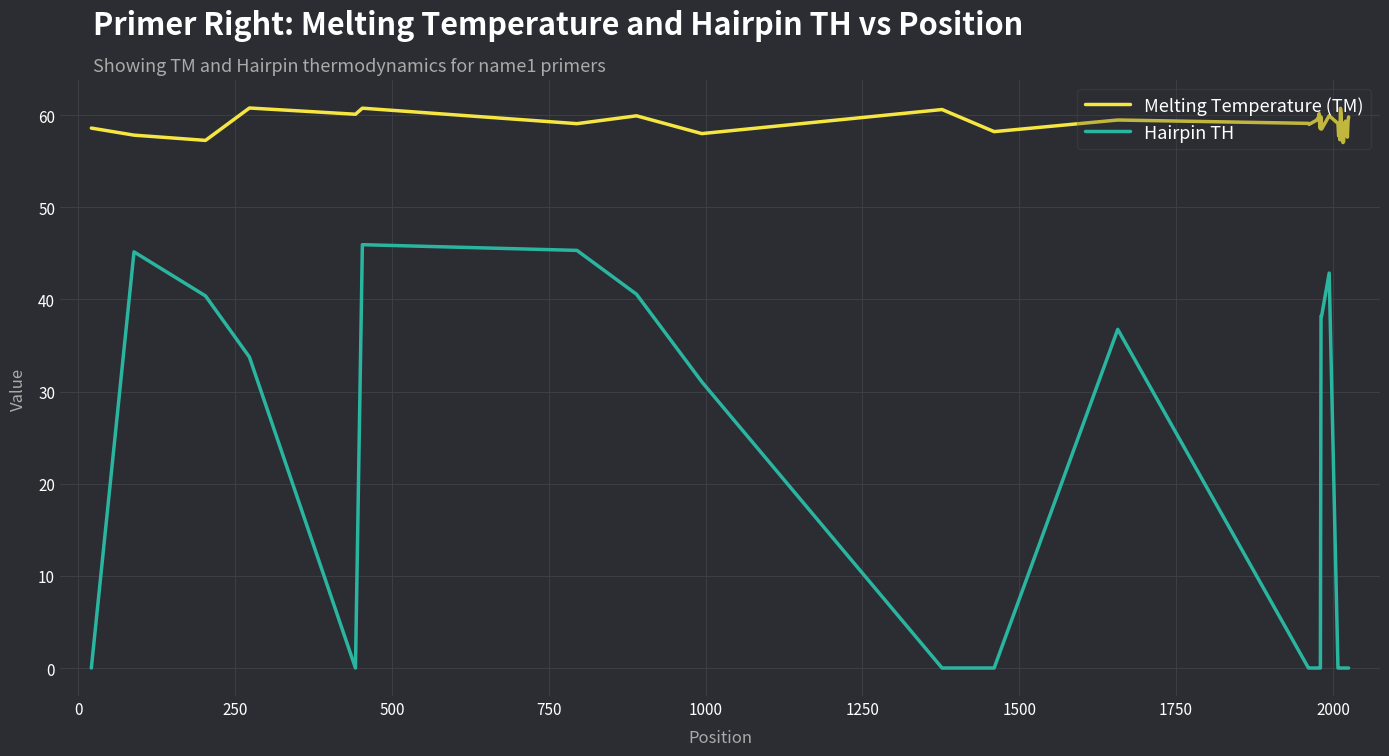

What is the minimum value for Melting Temperature (TM)?

57.0